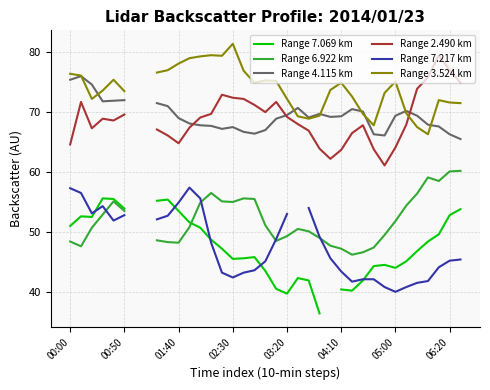

What is the label of the 13th point from the left?

12